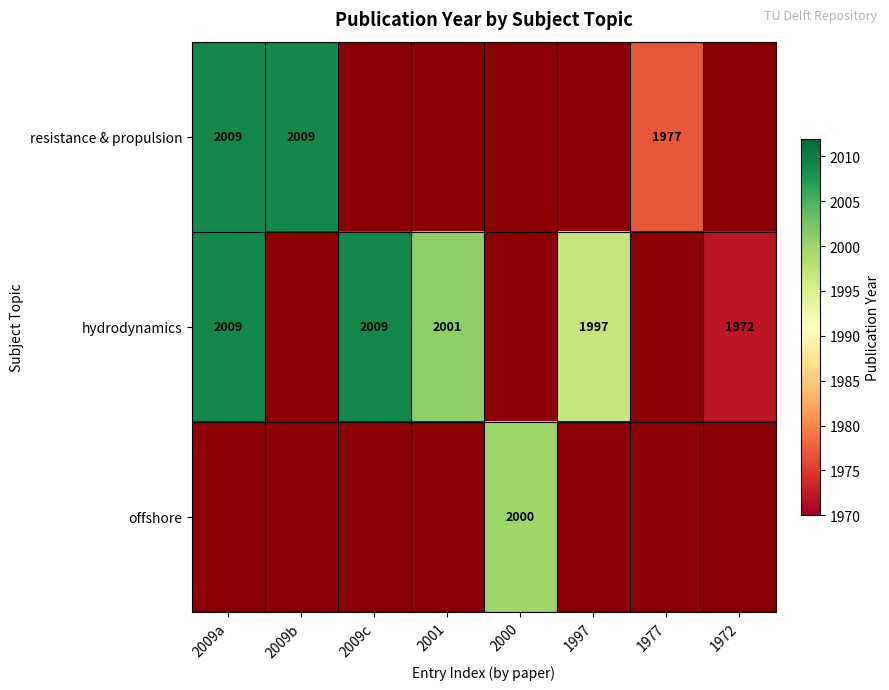

The value of offshore at 2000 is 2000. True or false?

True